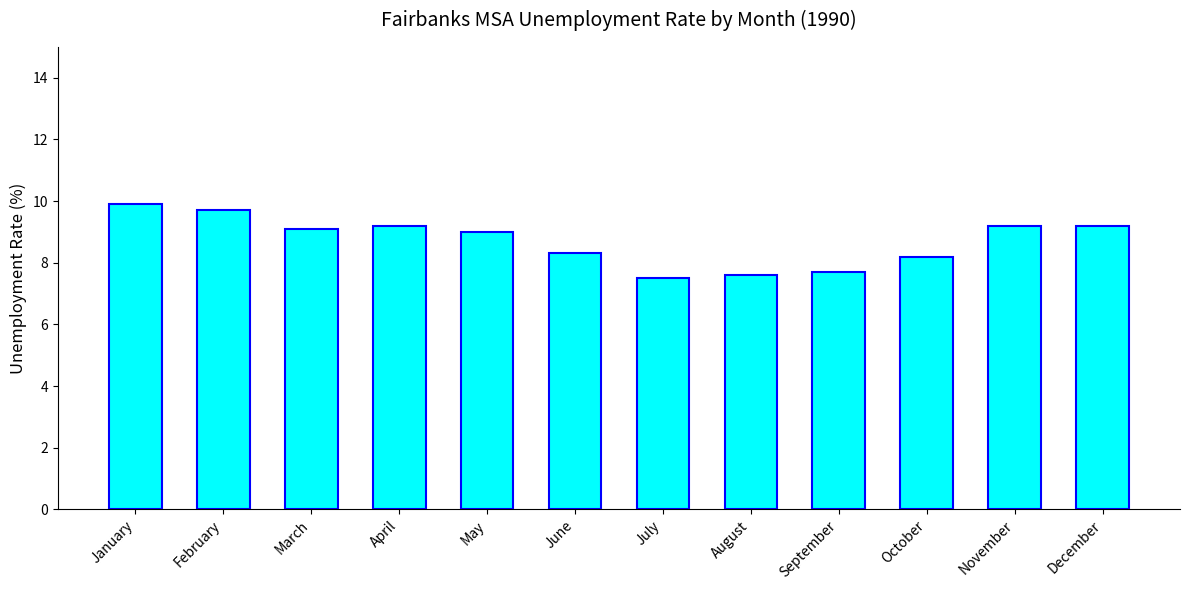

How many bars are there in total?

12